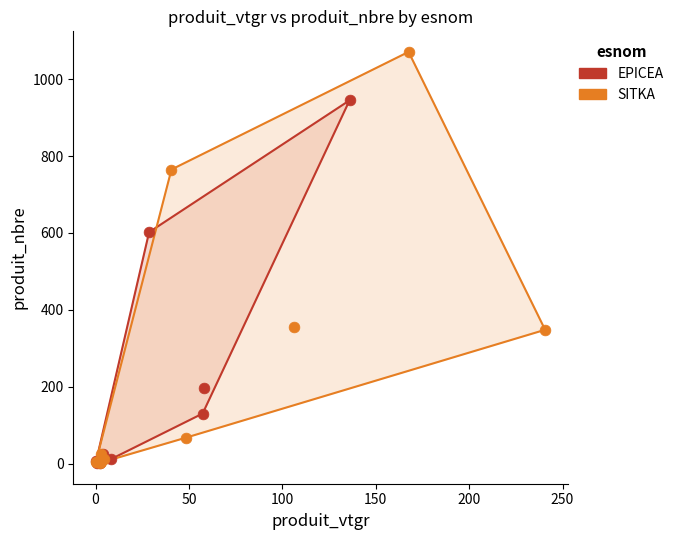

What are all the series names shown in the legend?

EPICEA, SITKA